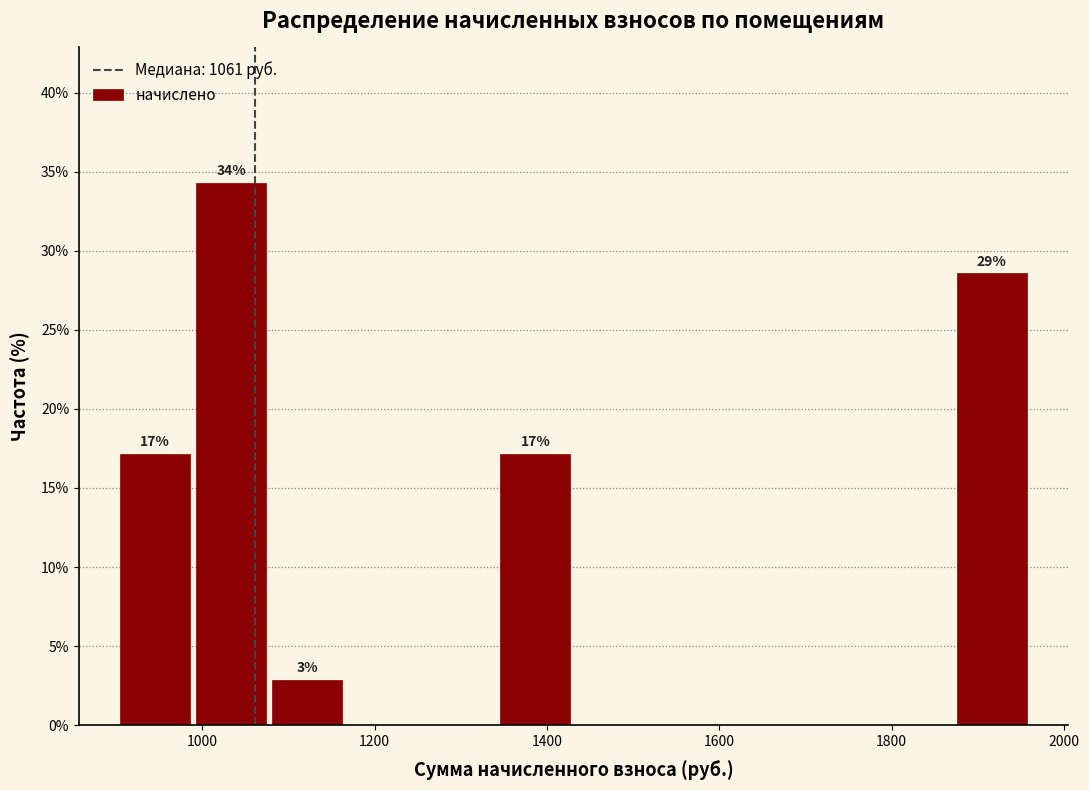

Which range on the x-axis has the tallest bar?

980 to 1080